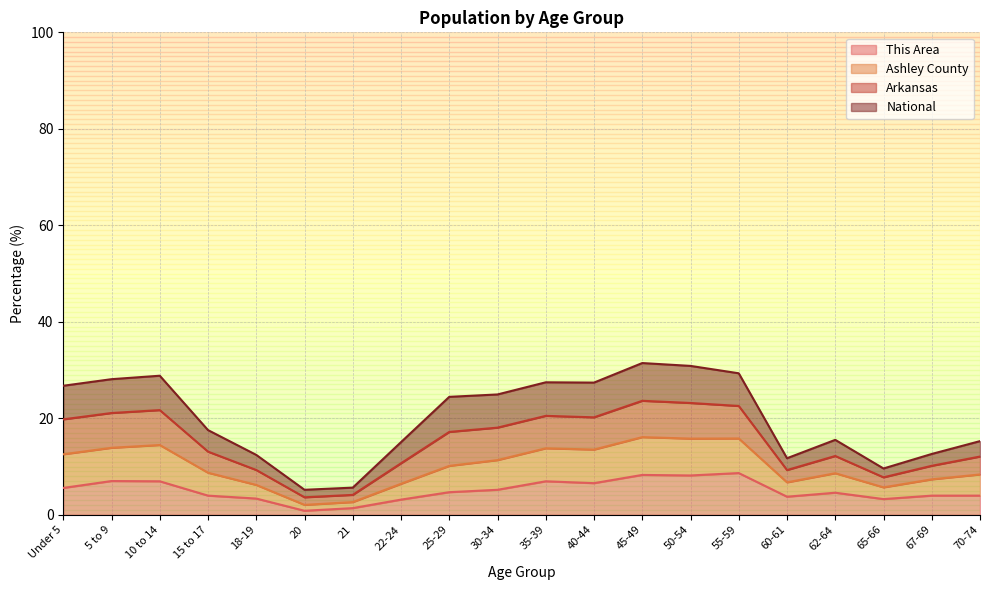

How many categories are shown in the chart?

20